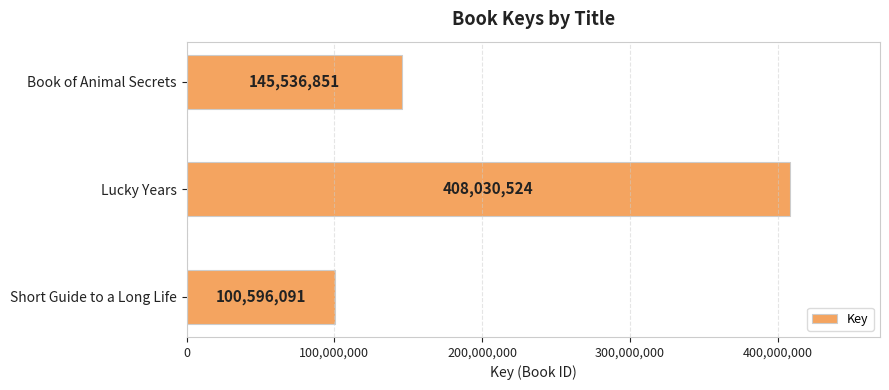

What is the sum of all values?

654163466